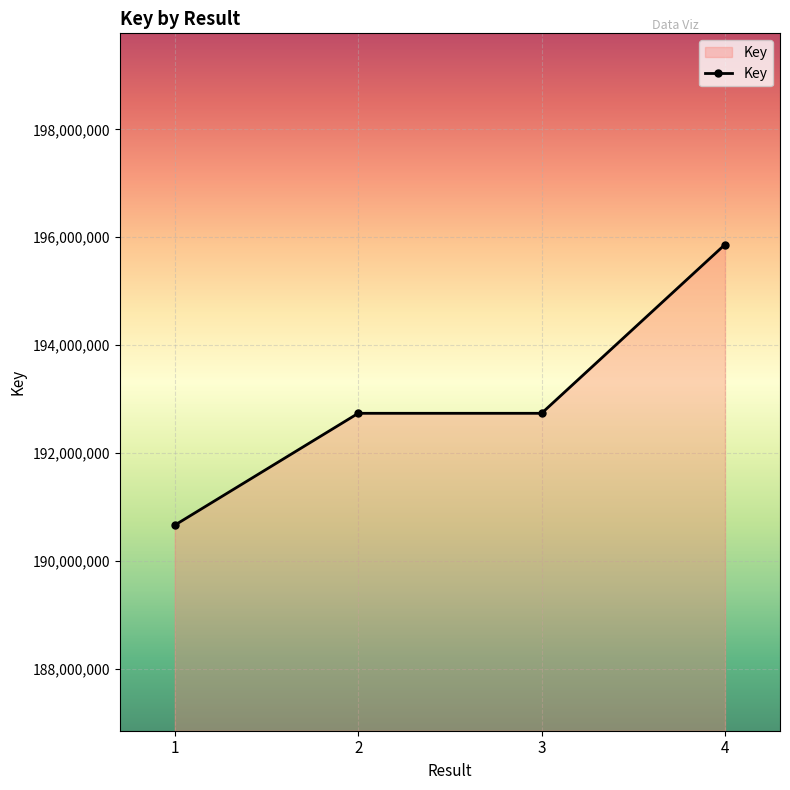

What is the smallest value displayed?

190659870